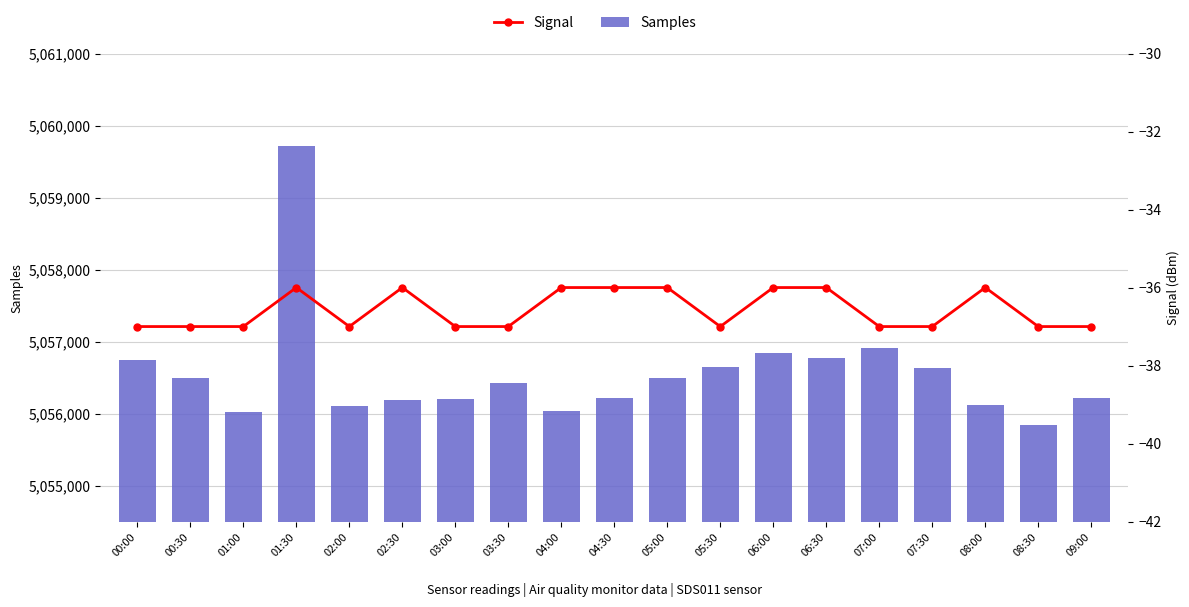

How many data points in Samples are less than 5056423?

9